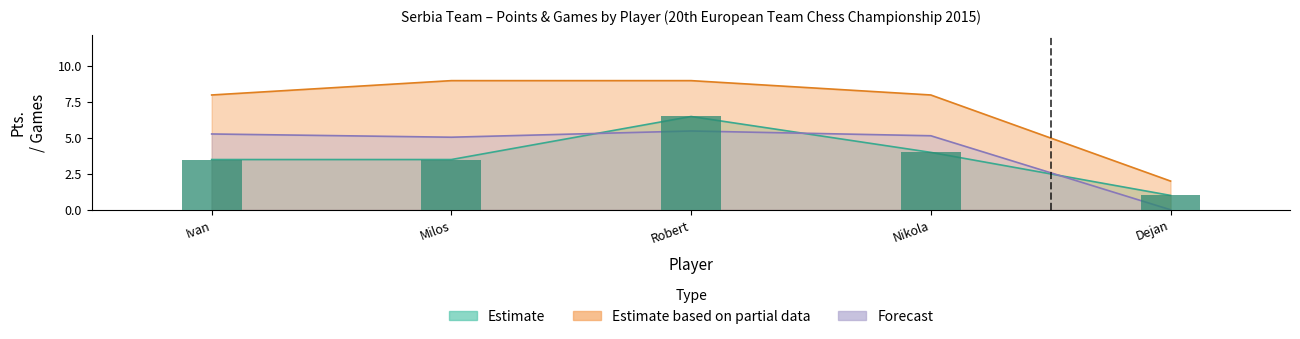

What is the value of the Estimate based on partial data bar at the 5th from the left?

2.0